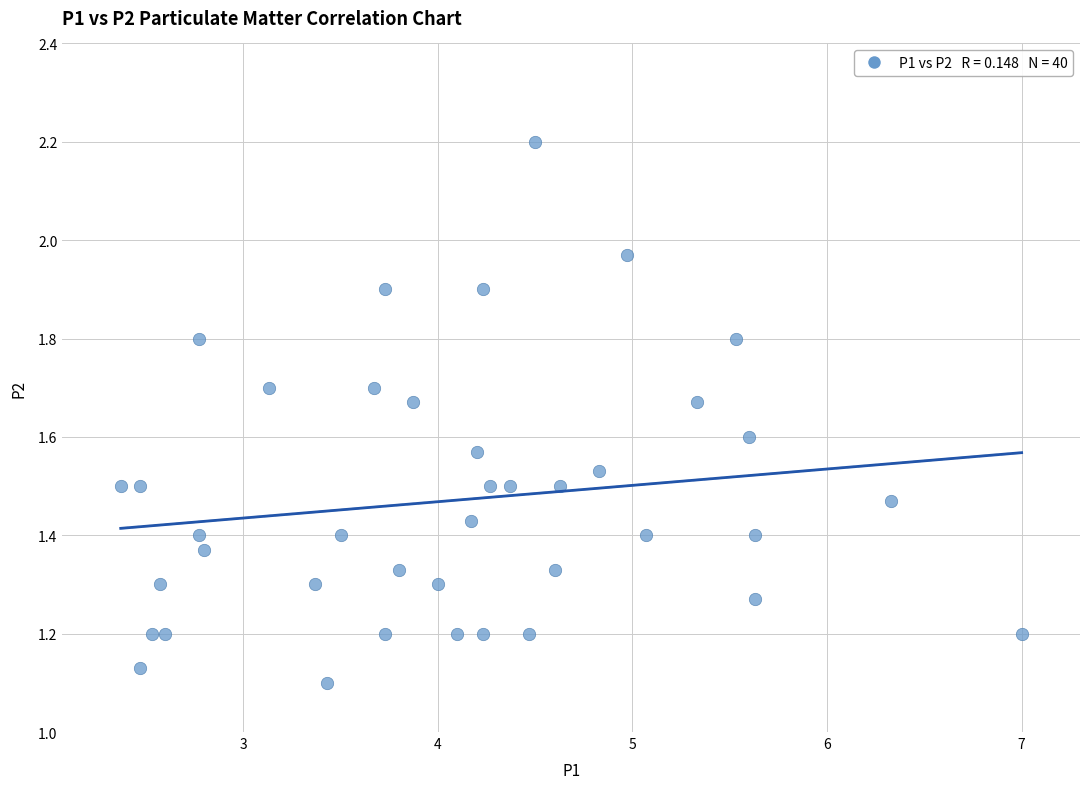

What is the range of X values (max minus min)?

4.6